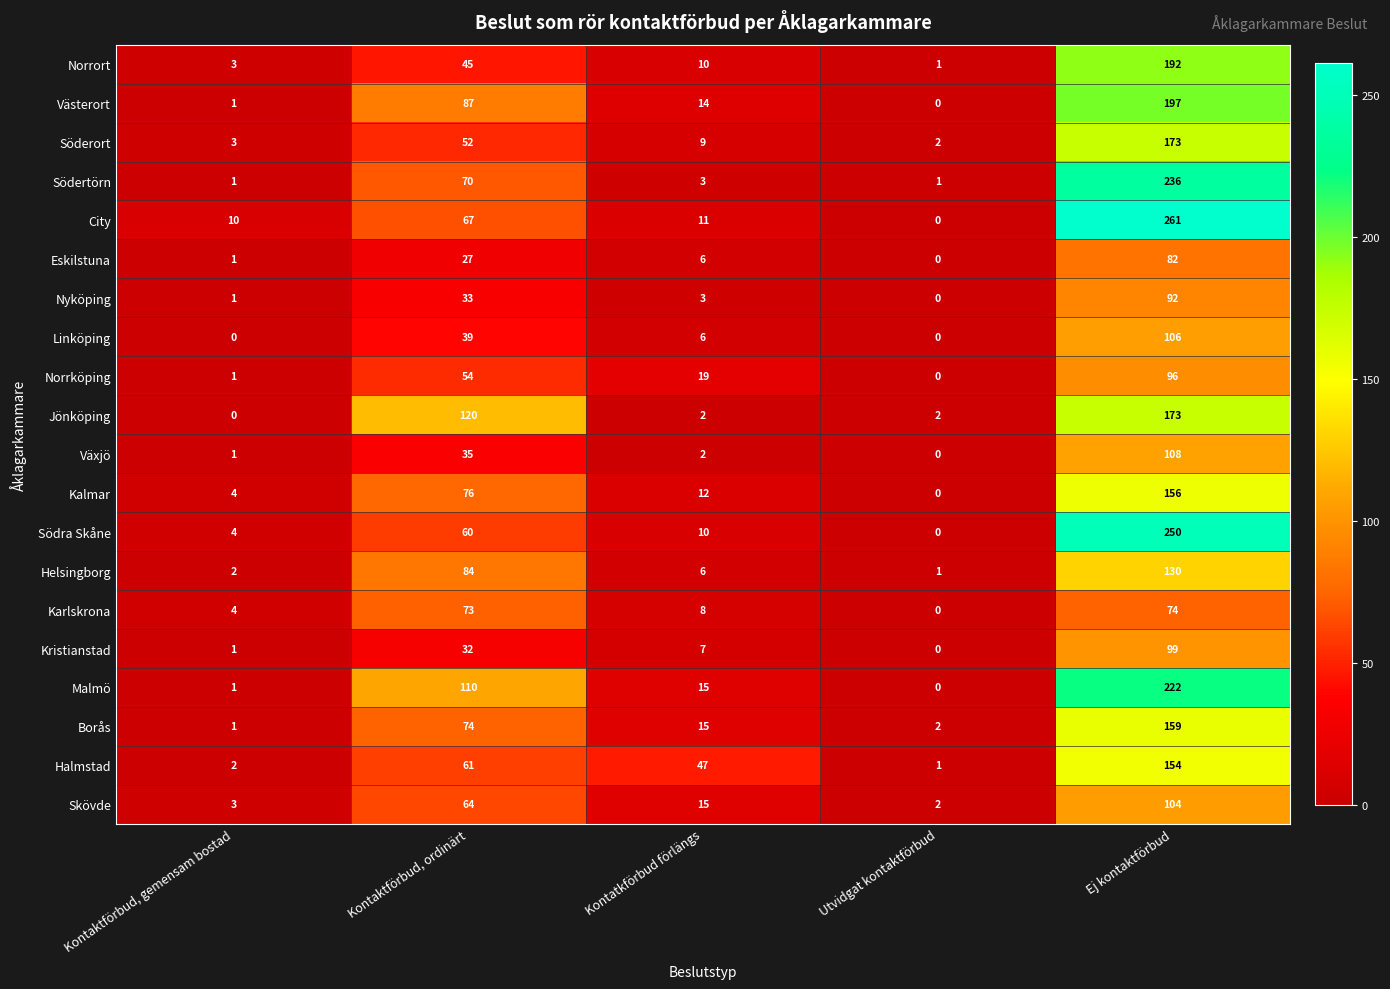

What is the difference between the highest and lowest values at Utvidgat kontaktförbud?

2